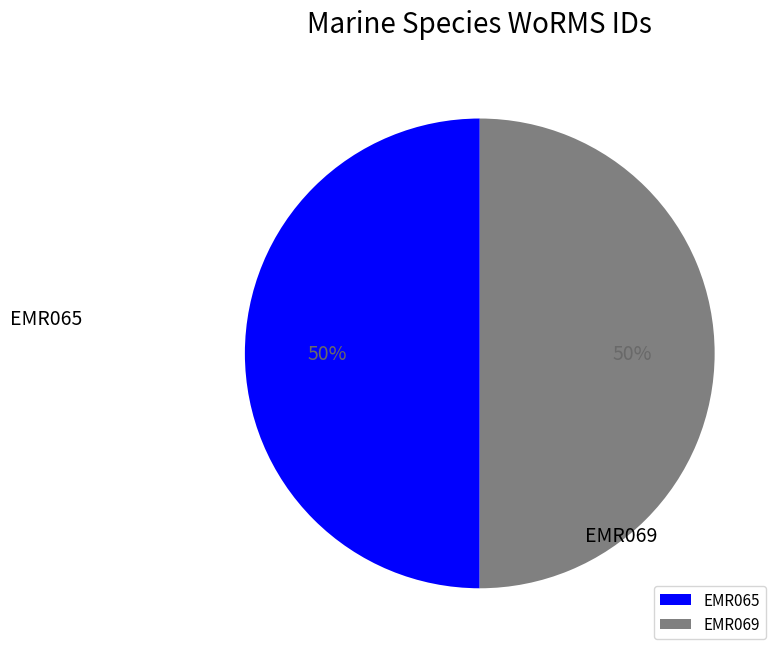

The EMR069 slice represents 58% of the pie. True or false?

False